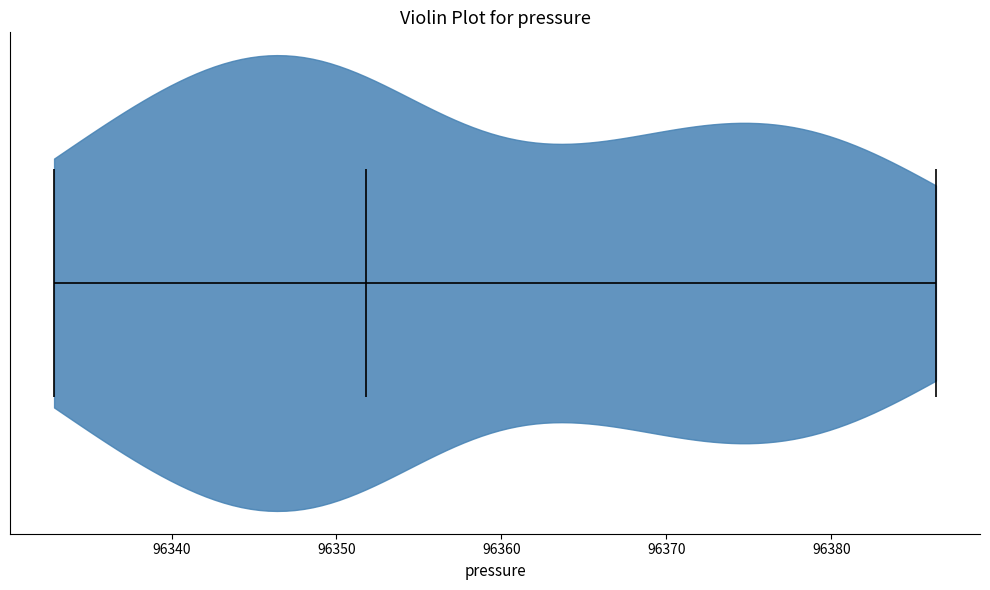

What is the highest point the violin reaches on the x-axis? The values are not printed on the chart, so give them approximately, as read against the axis.

96386